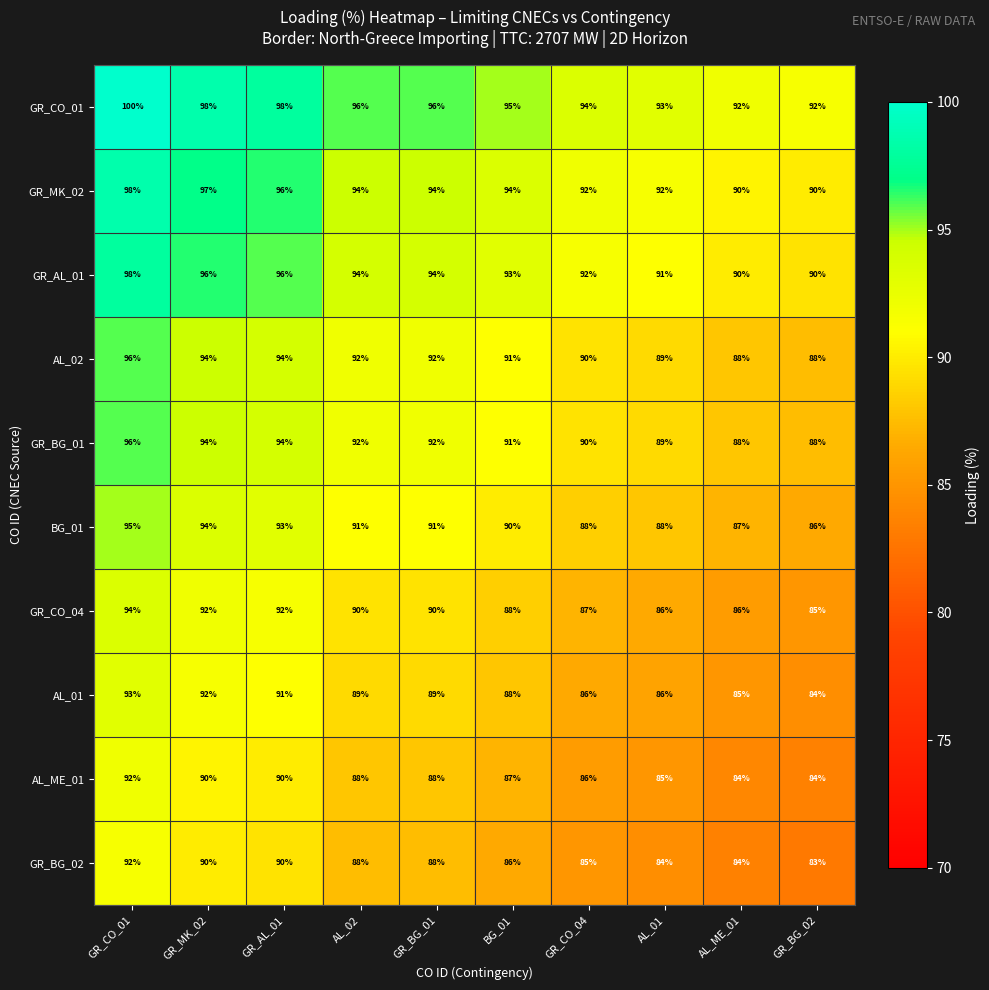

What is the difference between the GR_AL_01 values at AL_02 and GR_BG_02?

4